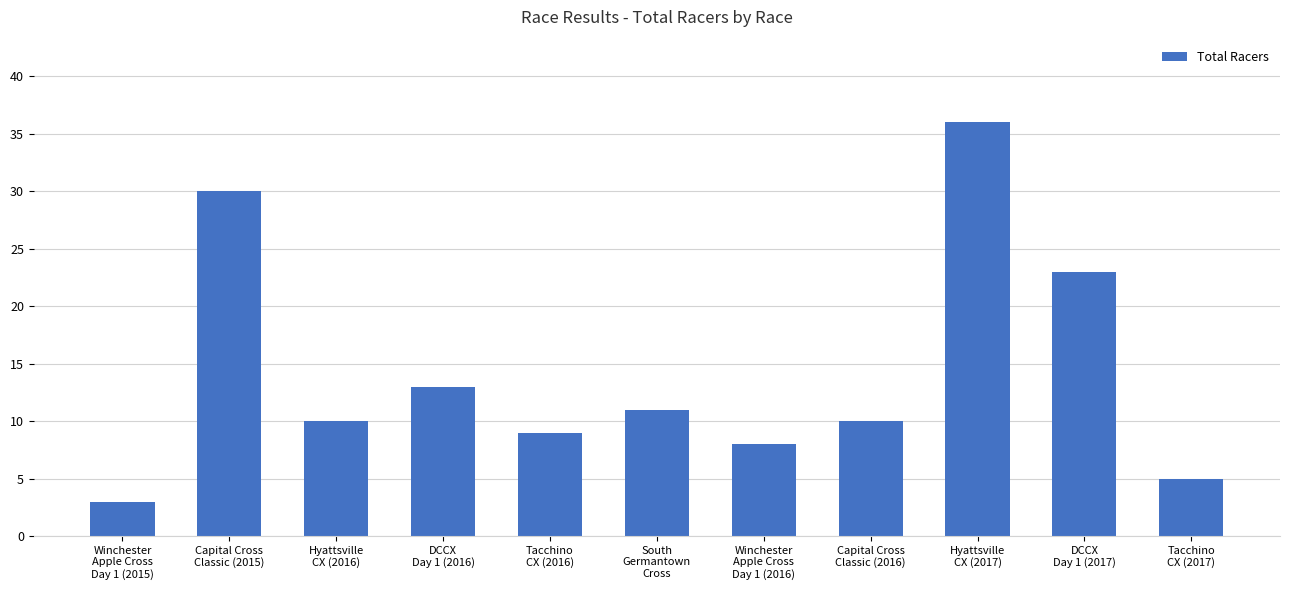

What is the greatest value displayed?

36